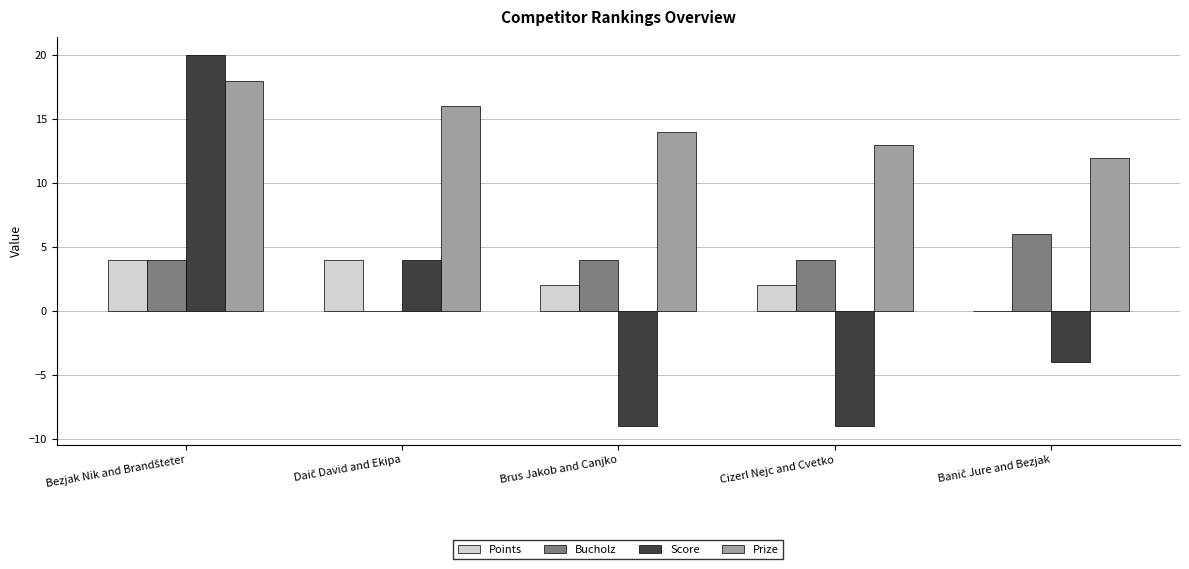

What is the sum of all Points values?

12